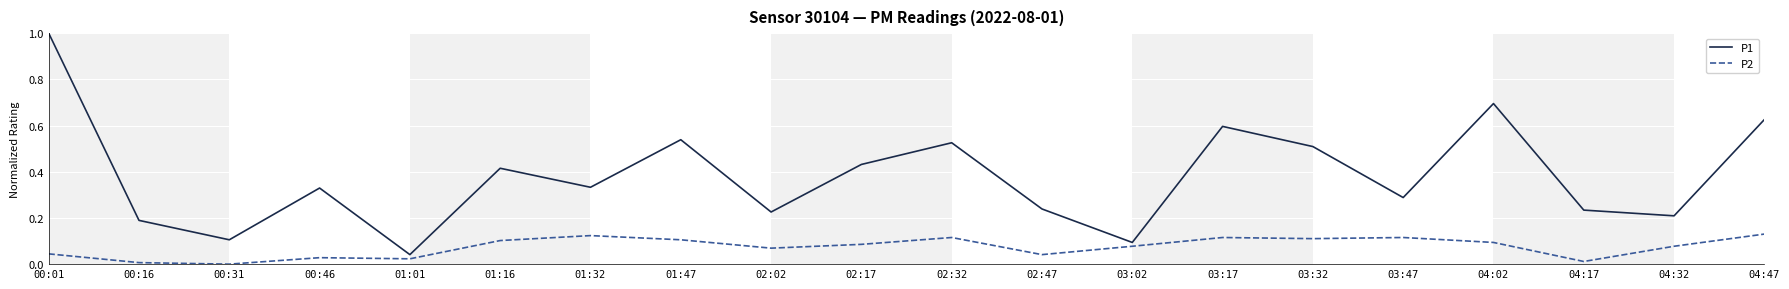

Which category has the highest value in the P1 series?

00:01